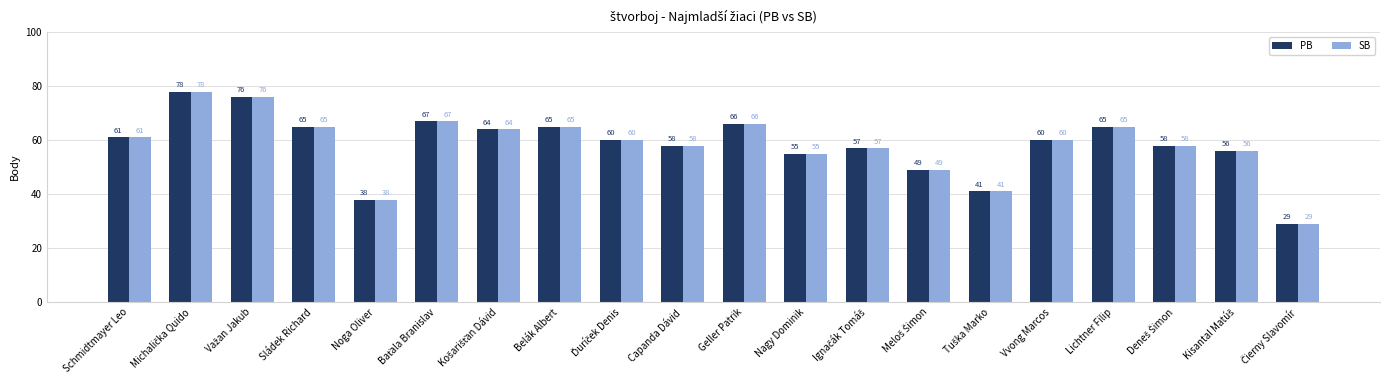

Reading left to right, extract all data points from this chart.

PB: 61	78	76	65	38	67	64	65	60	58	66	55	57	49	41	60	65	58	56	29
SB: 61	78	76	65	38	67	64	65	60	58	66	55	57	49	41	60	65	58	56	29